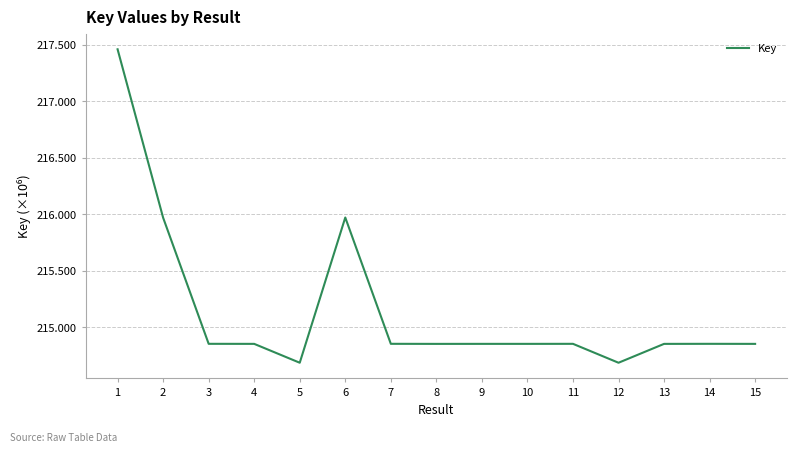

The value at 2 is 384317680. True or false?

False